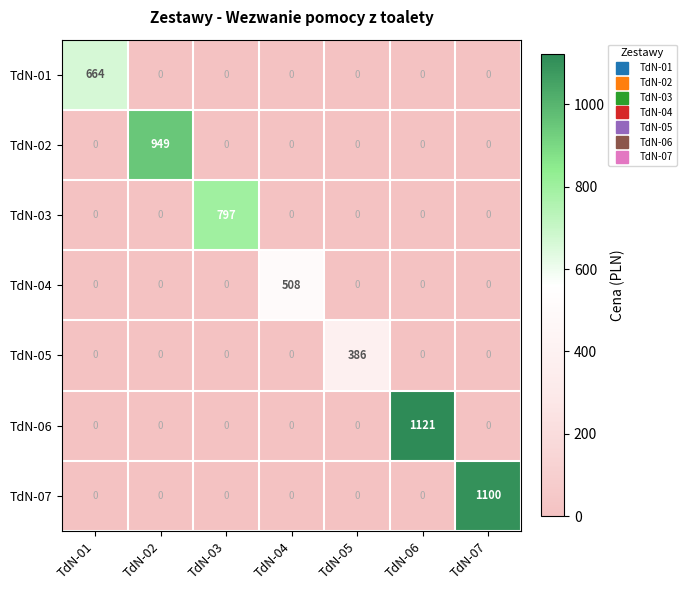

How many data points in TdN-06 are above 0?

1